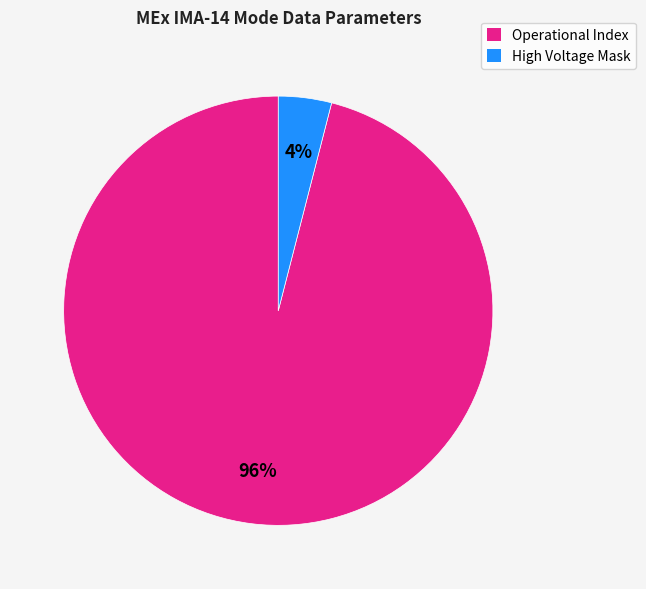

Which category has the smallest portion of the pie?

High Voltage Mask